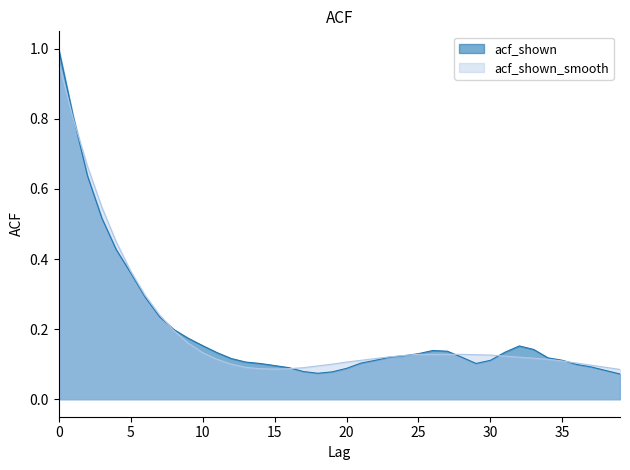

Where is the first local minimum for acf_shown?

18